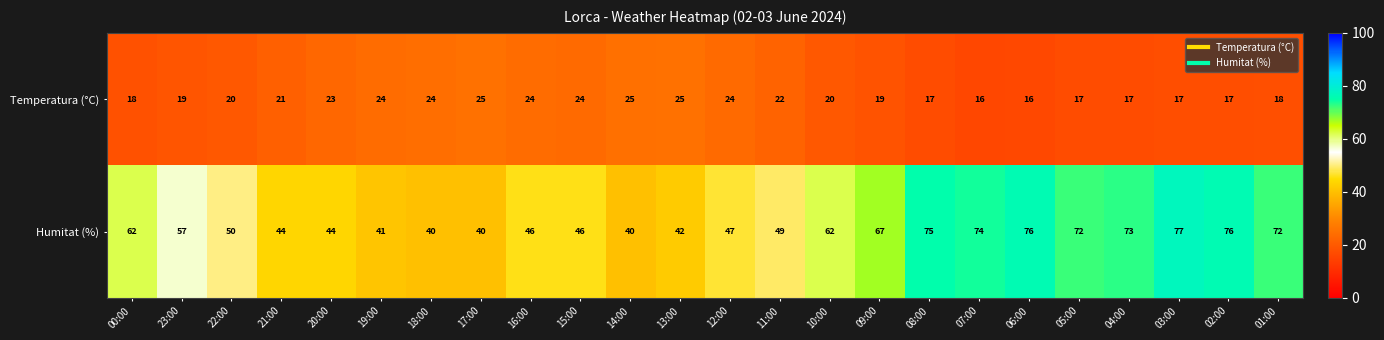

What is the smallest value displayed?

16